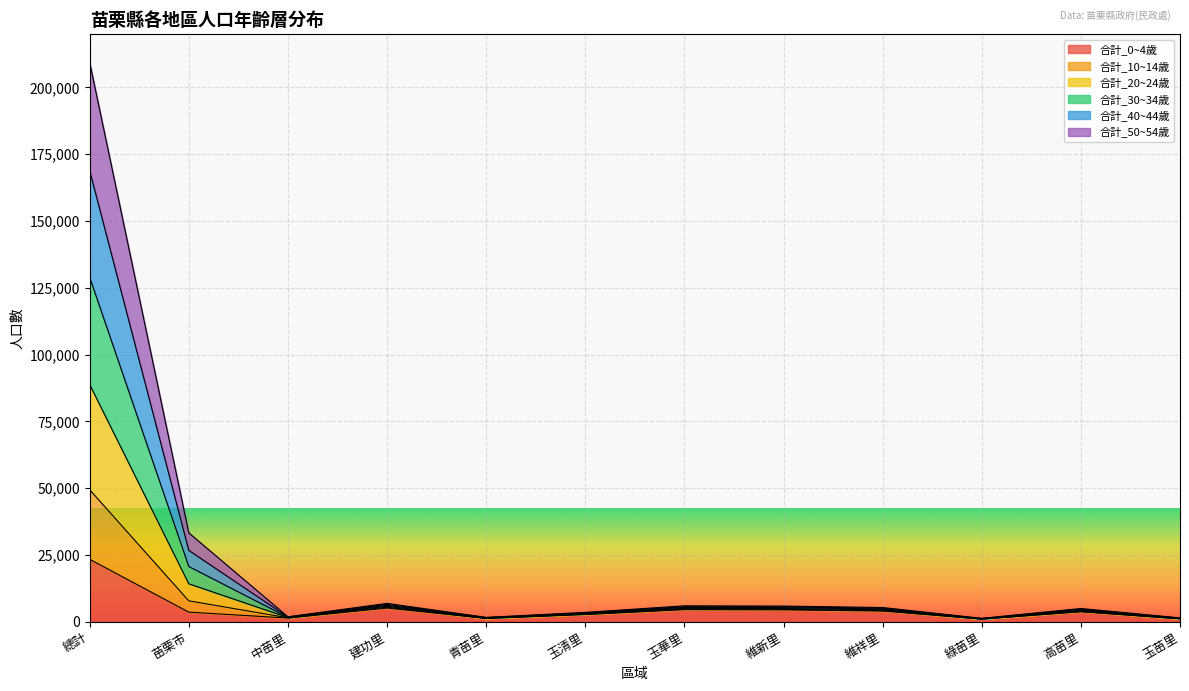

At which category is the sum across all series the highest?

總計